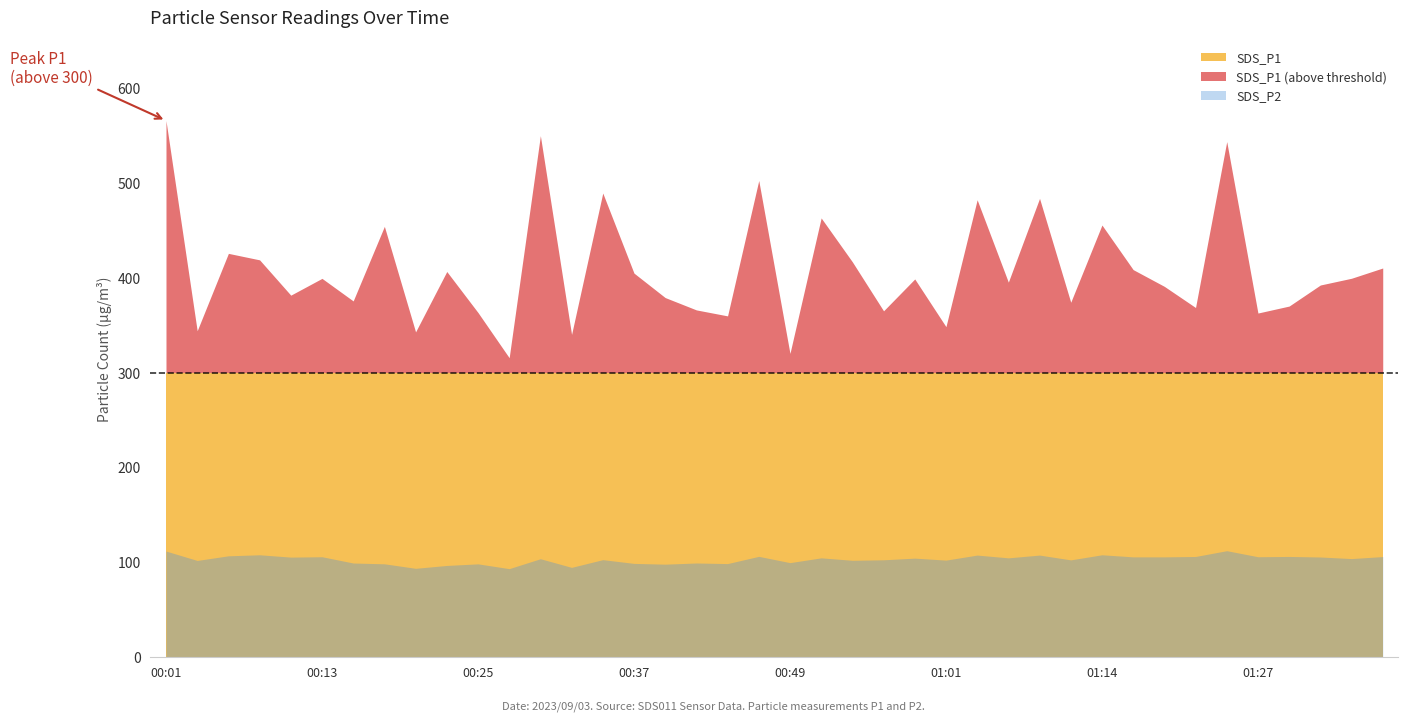

Reading right to left, transcribe all the data shown in this chart.

SDS_P1: 01:36=410.3	01:34=399.5	01:32=392.4	01:29=370.1	01:27=362.8	01:24=543.7	01:21=368.6	01:19=390.9	01:16=408.6	01:14=455.6	01:11=374.1	01:09=483.8	01:06=395.4	01:04=482.3	01:01=348.4	00:59=398.7	00:56=365.1	00:54=416.8	00:52=463.1	00:49=320.2	00:47=502.6	00:44=359.8	00:42=366.1	00:39=379.1	00:37=404.9	00:35=489.4	00:32=340.2	00:30=550.0	00:27=315.6	00:25=363.3	00:23=406.6	00:20=342.9	00:18=454.2	00:15=375.6	00:13=399.4	00:10=381.6	00:08=418.9	00:06=425.8	00:03=344.1	00:01=565.9
SDS_P2: 01:36=105.8	01:34=103.6	01:32=105.3	01:29=105.9	01:27=105.6	01:24=112.0	01:21=105.8	01:19=105.4	01:16=105.4	01:14=107.6	01:11=102.2	01:09=107.3	01:06=104.4	01:04=107.3	01:01=102.0	00:59=104.1	00:56=102.3	00:54=101.8	00:52=104.4	00:49=99.3	00:47=106.0	00:44=98.3	00:42=99.0	00:39=97.7	00:37=98.5	00:35=102.5	00:32=94.3	00:30=103.5	00:27=93.0	00:25=98.0	00:23=96.4	00:20=93.3	00:18=98.1	00:15=99.0	00:13=105.6	00:10=105.2	00:08=107.6	00:06=106.5	00:03=101.7	00:01=111.6